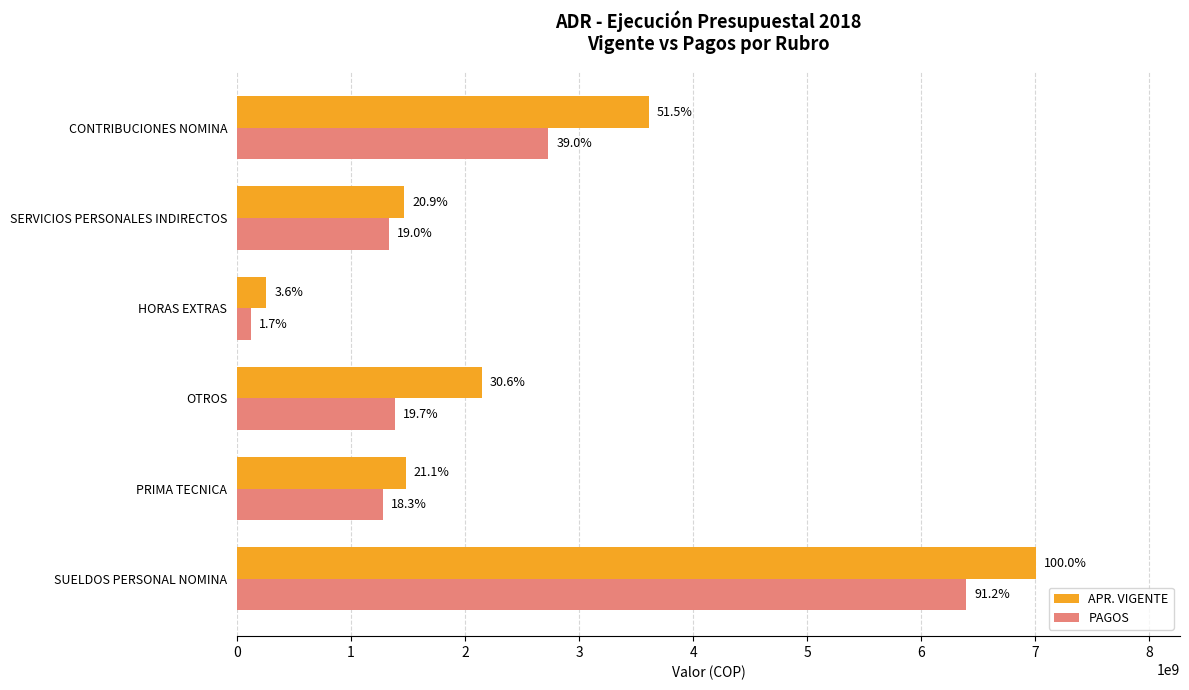

What is the difference between the maximum and second lowest values in the PAGOS series?

5116411464.0